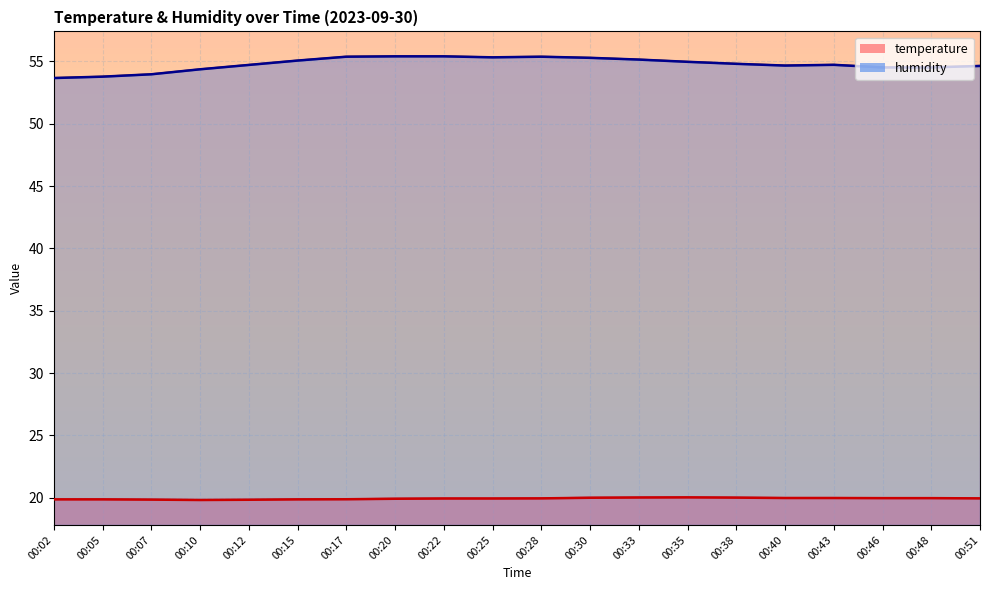

Rank the categories by humidity value from lowest to highest.

00:02, 00:05, 00:07, 00:10, 00:46, 00:48, 00:51, 00:40, 00:12, 00:43, 00:38, 00:35, 00:15, 00:33, 00:30, 00:25, 00:17, 00:28, 00:20, 00:22